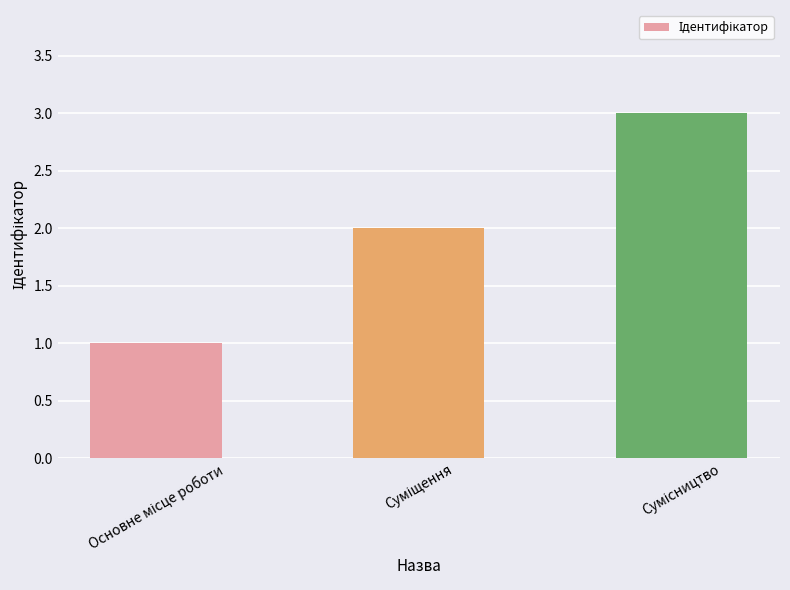

Are the bars horizontal?

No